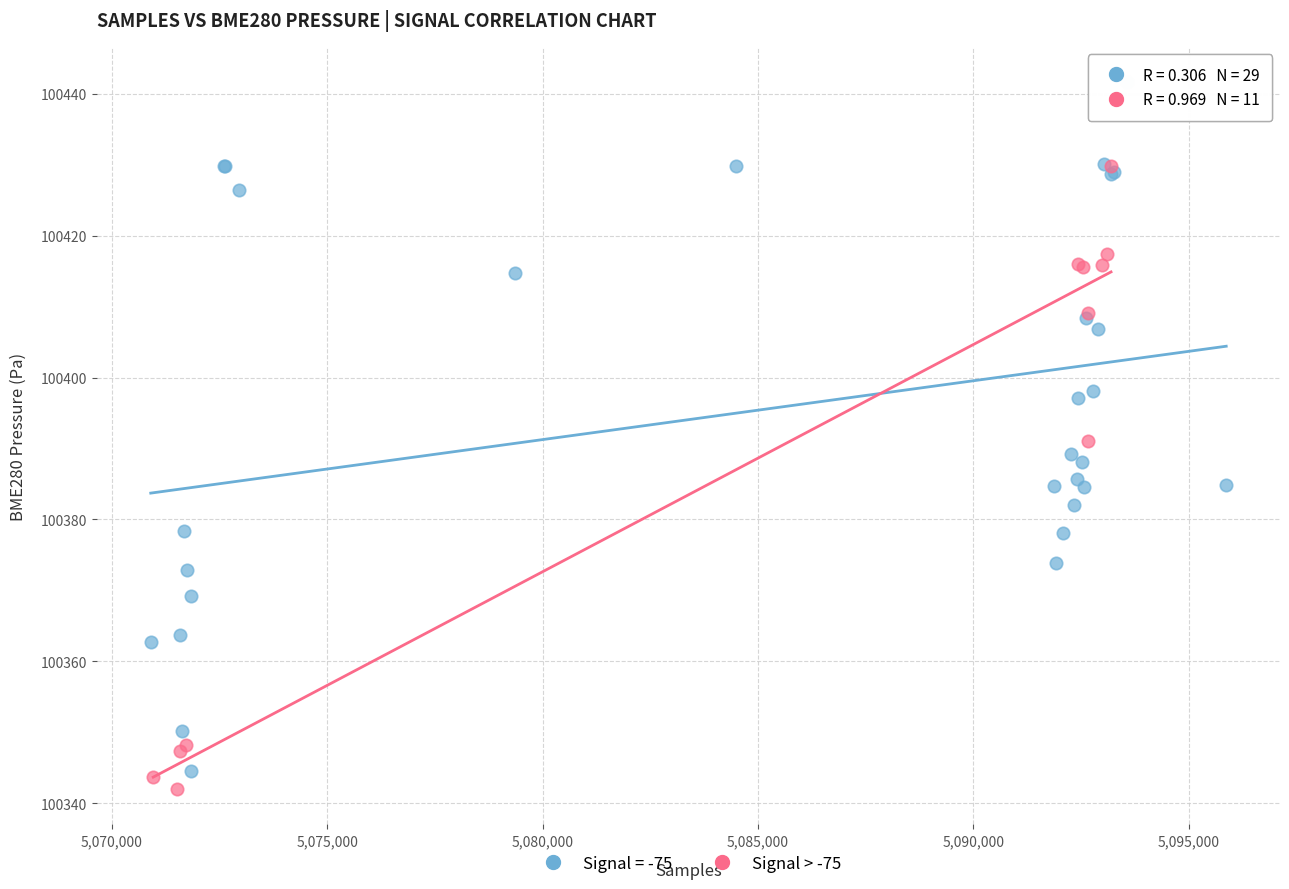

Which series reaches the maximum Y coordinate?

Signal = -75